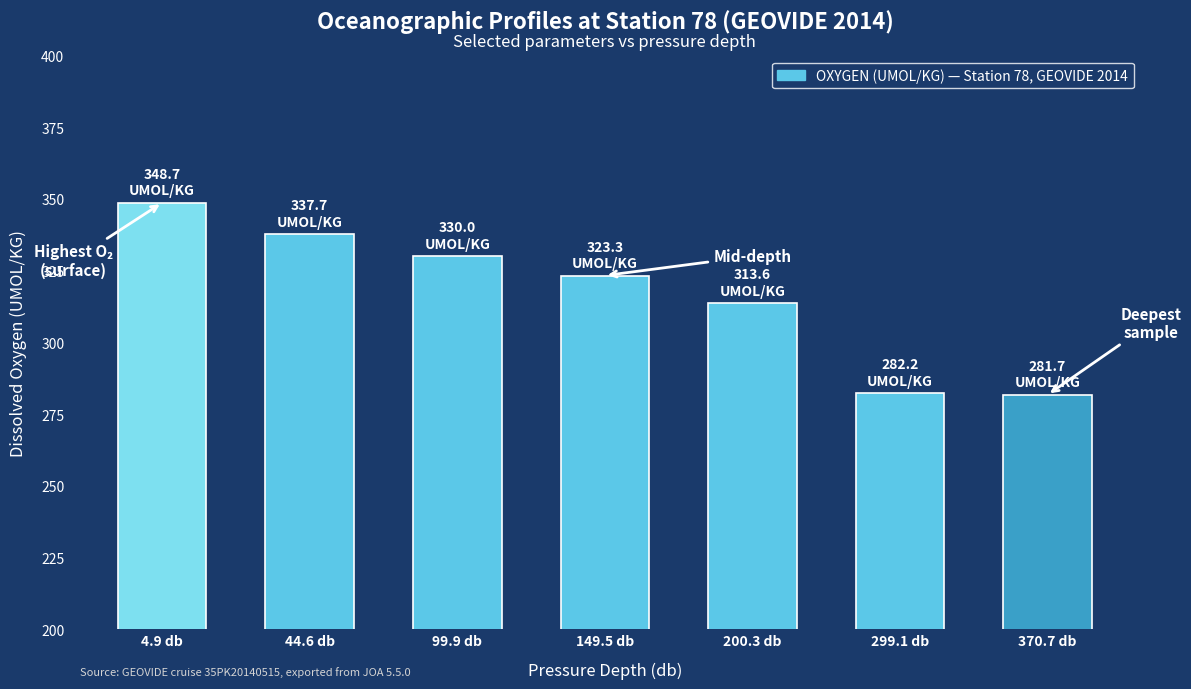

What is the approximate value at 370.7 db?

281.7